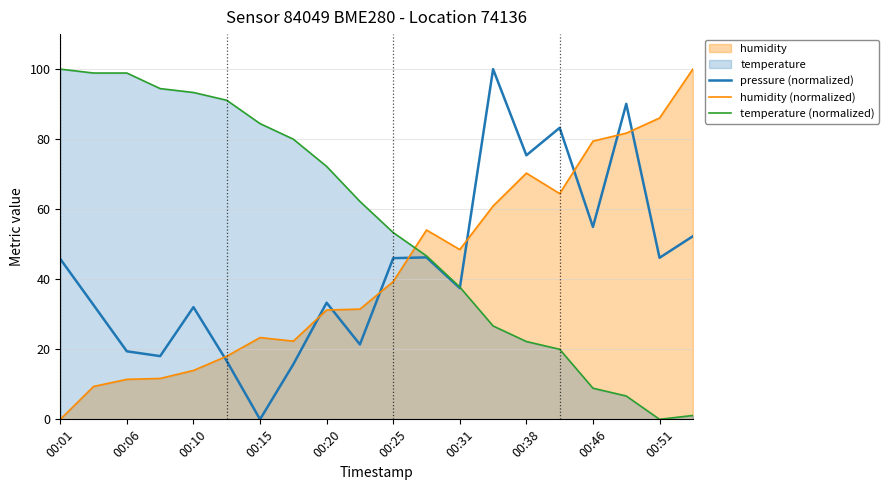

How many data points in humidity (normalized) are less than 39?

10